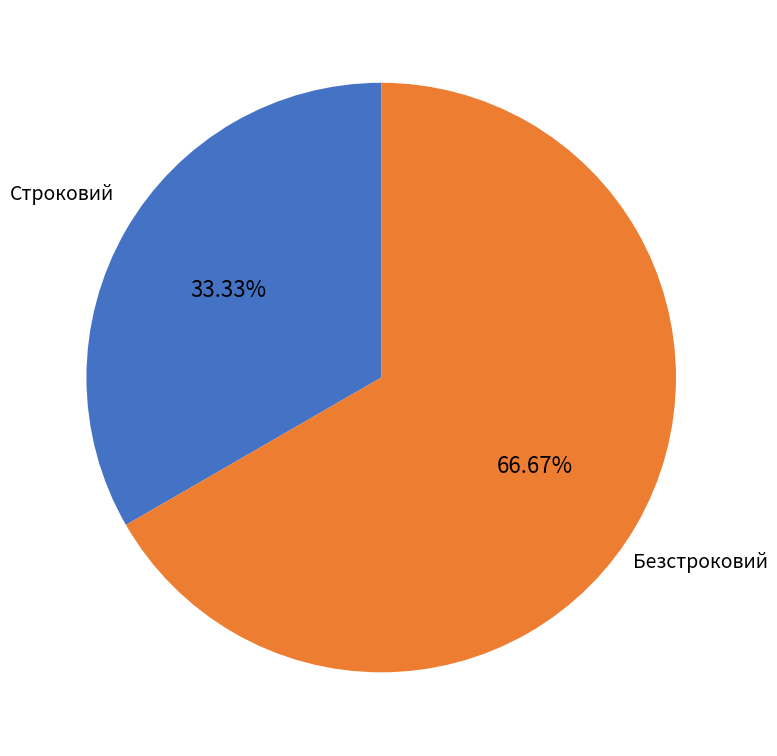

Which slice is the largest?

Безстроковий